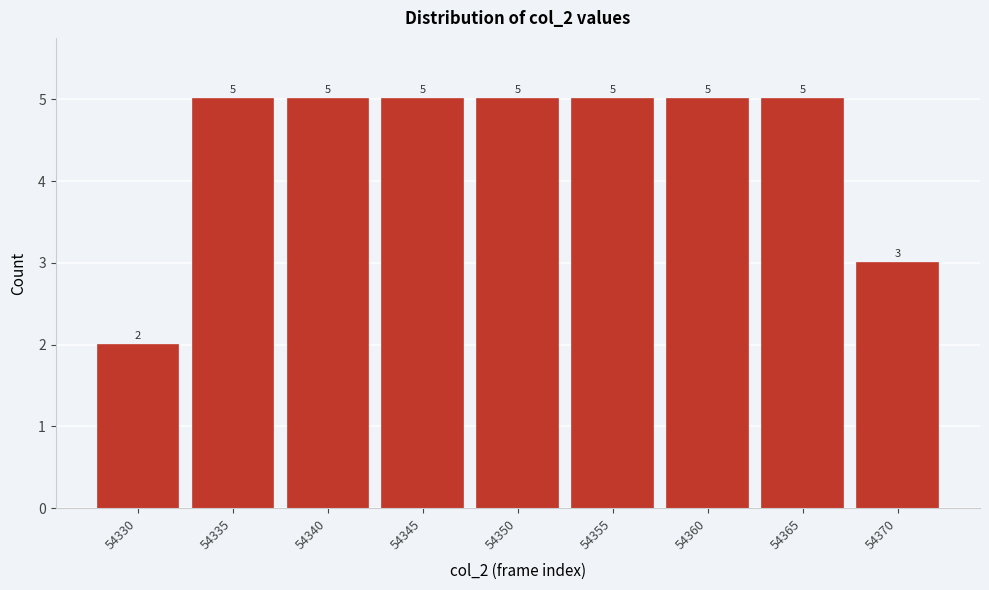

Reading left to right, list all the values displayed in this chart.

54330=2	54335=5	54340=5	54345=5	54350=5	54355=5	54360=5	54365=5	54370=3